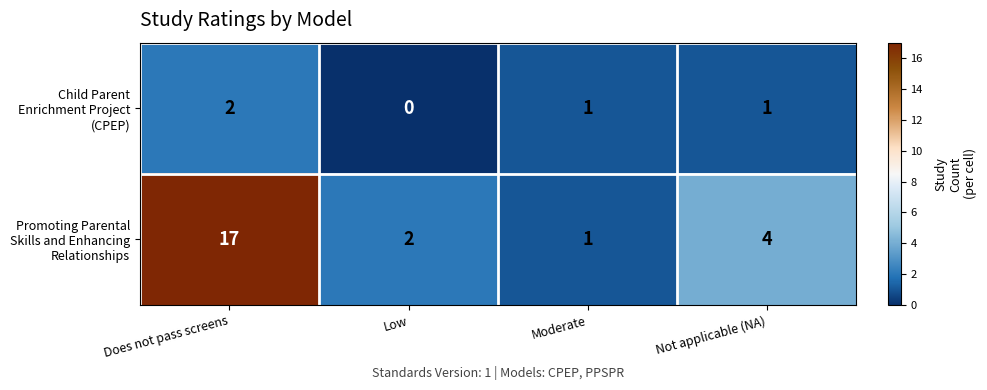

At which category is the sum across all series the highest?

Does not pass screens